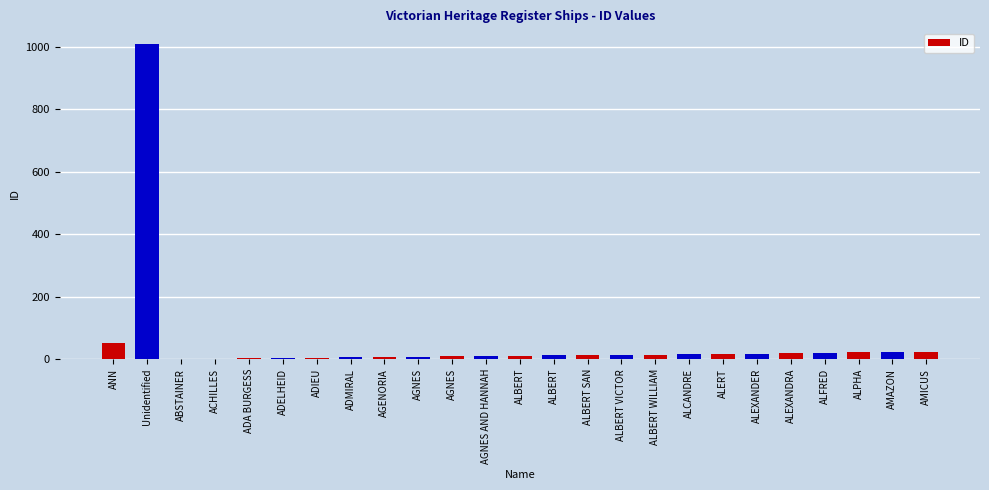

The value at ALBERT WILLIAM is 23. True or false?

False